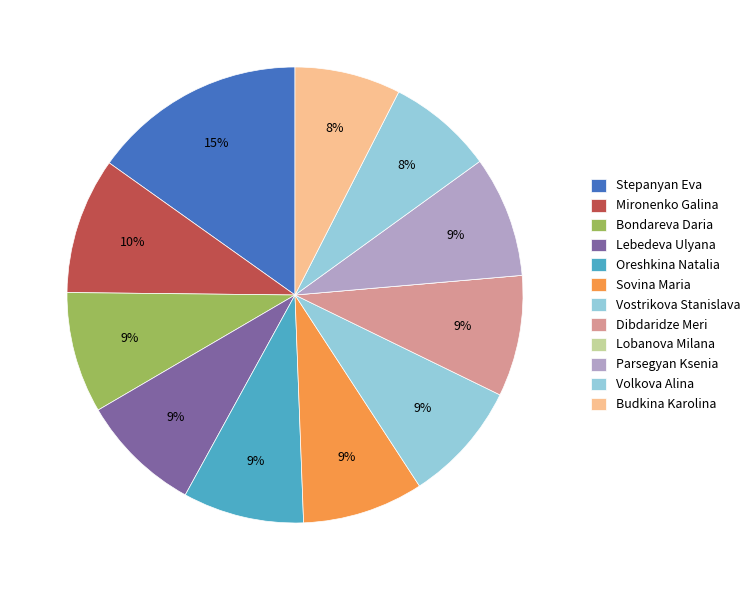

Is Parsegyan Ksenia the majority of the pie?

No